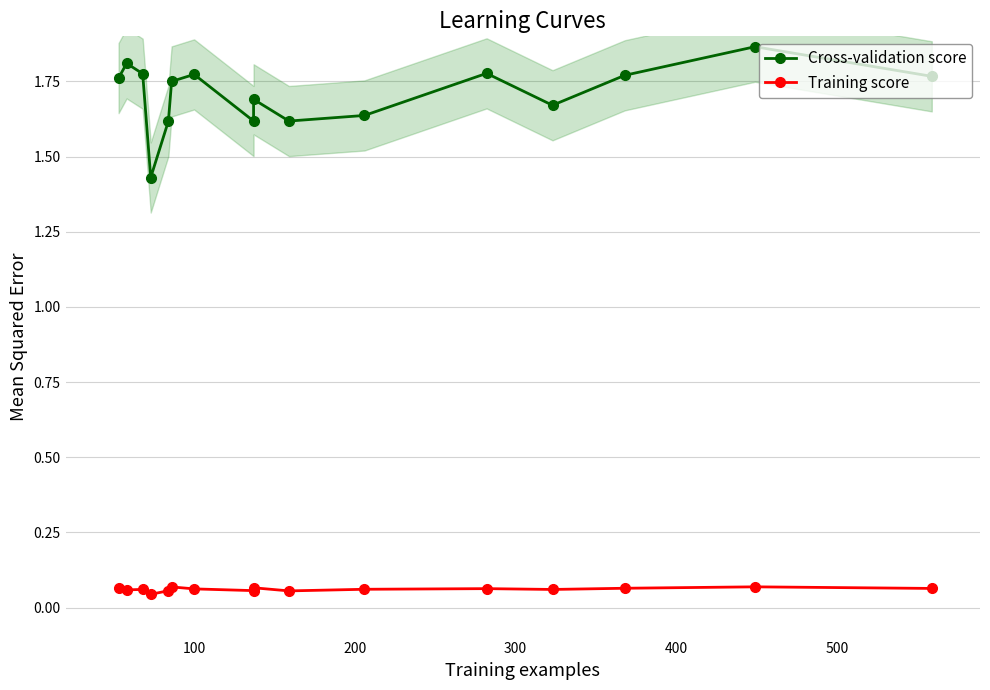

What is the highest value of the Training score series?

0.1